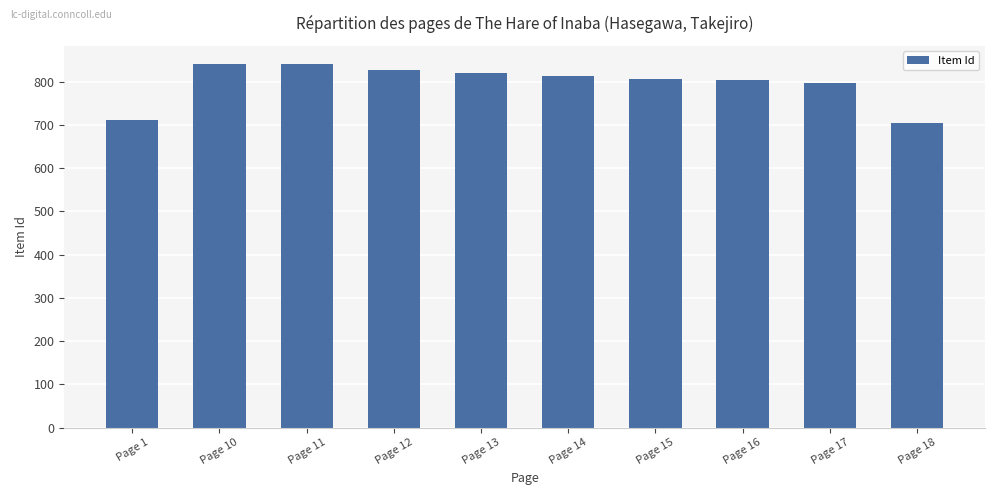

Is it true that the value at Page 14 is 814?

True